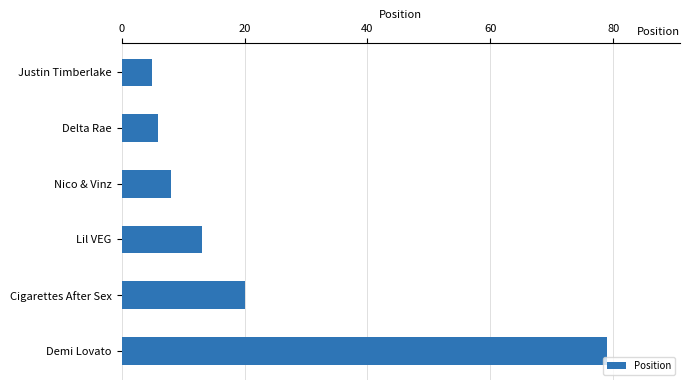

What is the change in value from Lil VEG to Cigarettes After Sex?

+7